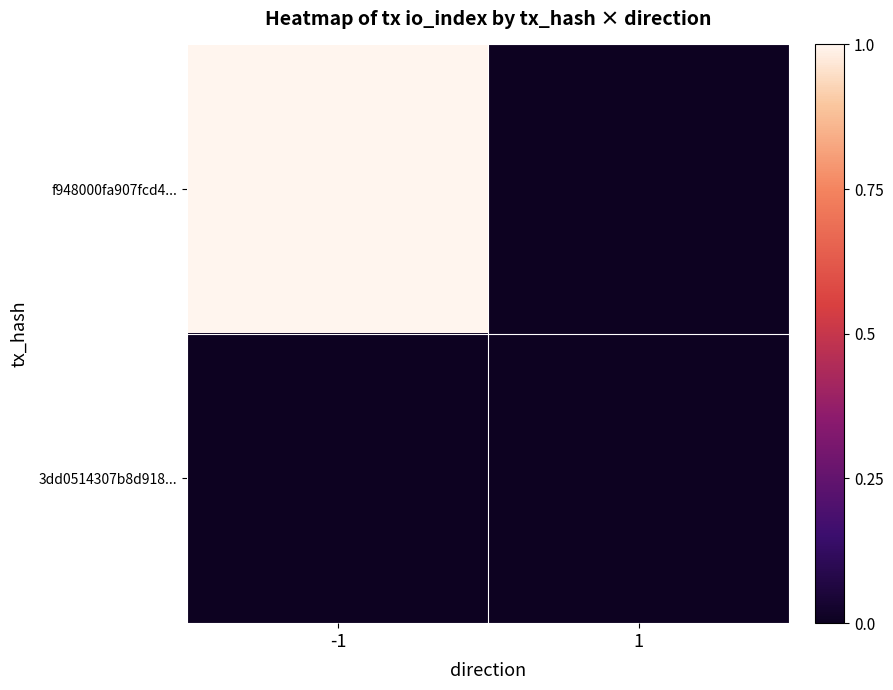

What is the maximum value shown in the chart?

1